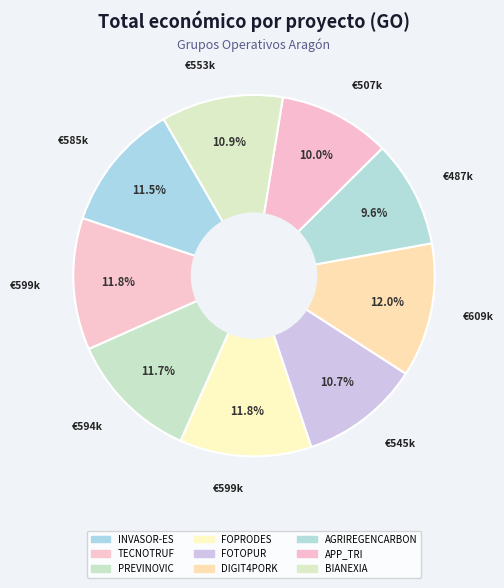

Is it true that FOPRODES is 5% of the pie?

False